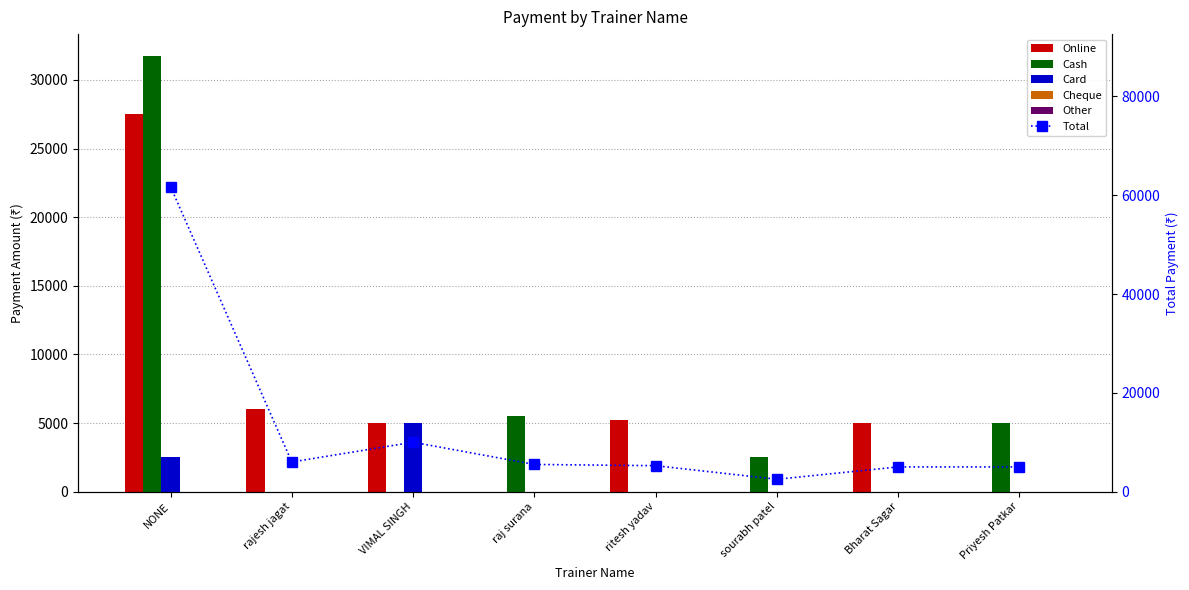

What is the difference between the second highest and second lowest values in the Total series?

5000